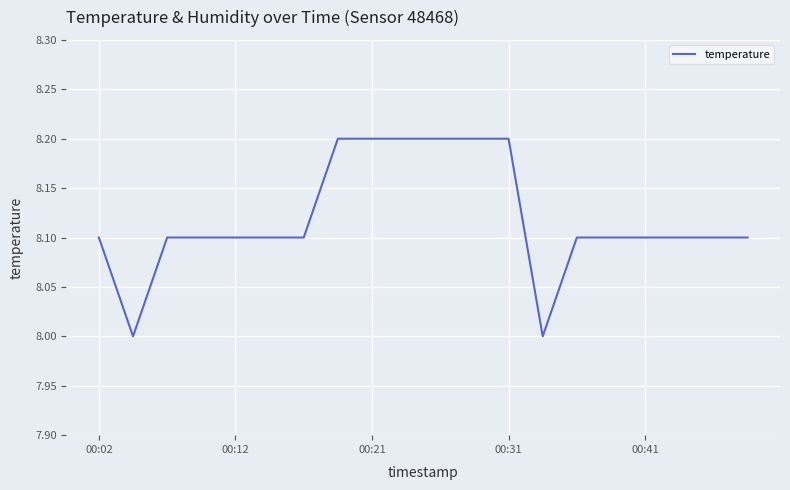

What is the smallest value displayed?

8.0